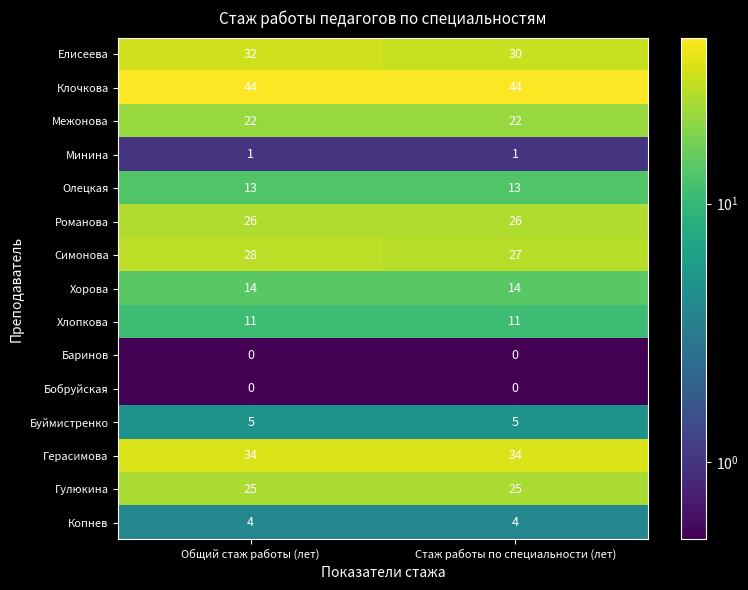

Reading left to right, extract all data points from this chart.

Елисеева: Общий стаж работы (лет)=32	Стаж работы по специальности (лет)=30
Клочкова: Общий стаж работы (лет)=44	Стаж работы по специальности (лет)=44
Межонова: Общий стаж работы (лет)=22	Стаж работы по специальности (лет)=22
Минина: Общий стаж работы (лет)=1	Стаж работы по специальности (лет)=1
Олецкая: Общий стаж работы (лет)=13	Стаж работы по специальности (лет)=13
Романова: Общий стаж работы (лет)=26	Стаж работы по специальности (лет)=26
Симонова: Общий стаж работы (лет)=28	Стаж работы по специальности (лет)=27
Хорова: Общий стаж работы (лет)=14	Стаж работы по специальности (лет)=14
Хлопкова: Общий стаж работы (лет)=11	Стаж работы по специальности (лет)=11
Баринов: Общий стаж работы (лет)=0	Стаж работы по специальности (лет)=0
Бобруйская: Общий стаж работы (лет)=0	Стаж работы по специальности (лет)=0
Буймистренко: Общий стаж работы (лет)=5	Стаж работы по специальности (лет)=5
Герасимова: Общий стаж работы (лет)=34	Стаж работы по специальности (лет)=34
Гулюкина: Общий стаж работы (лет)=25	Стаж работы по специальности (лет)=25
Копнев: Общий стаж работы (лет)=4	Стаж работы по специальности (лет)=4